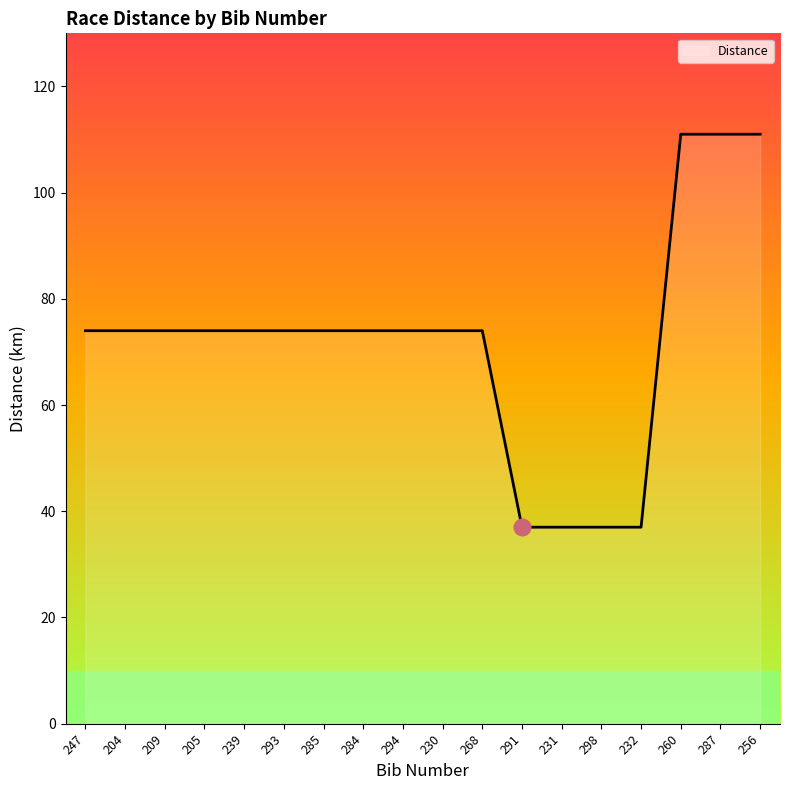

What is the difference between the maximum and second lowest values?

74